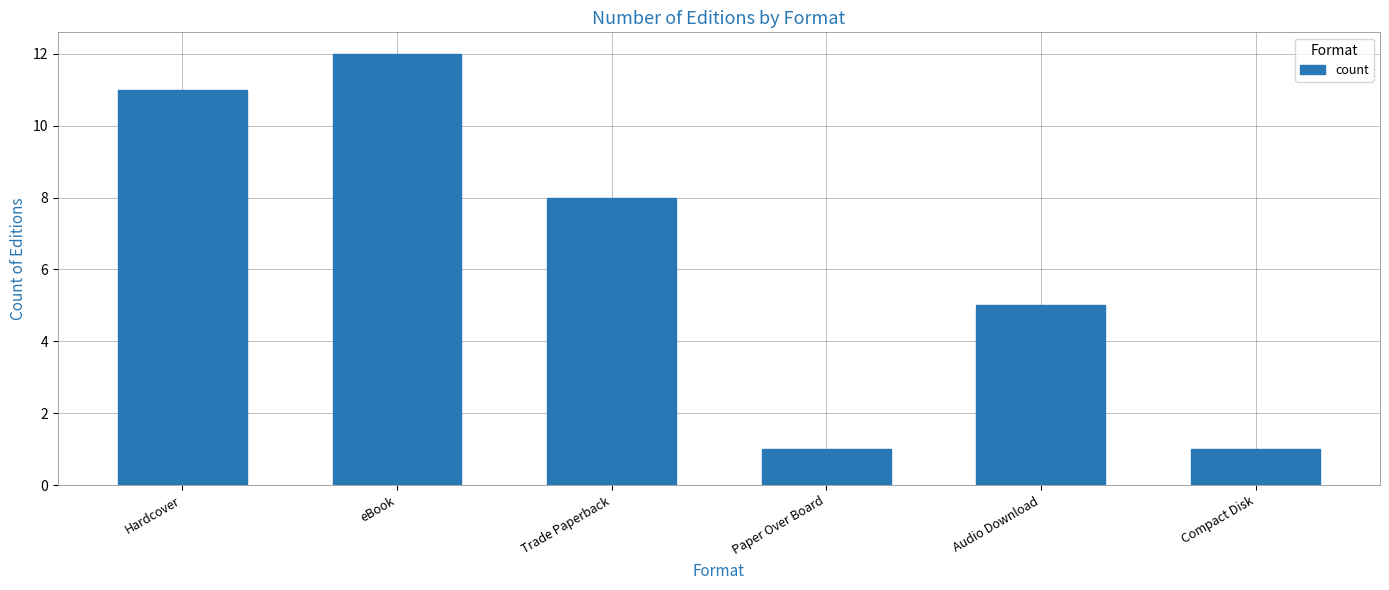

How many bars are there in total?

6